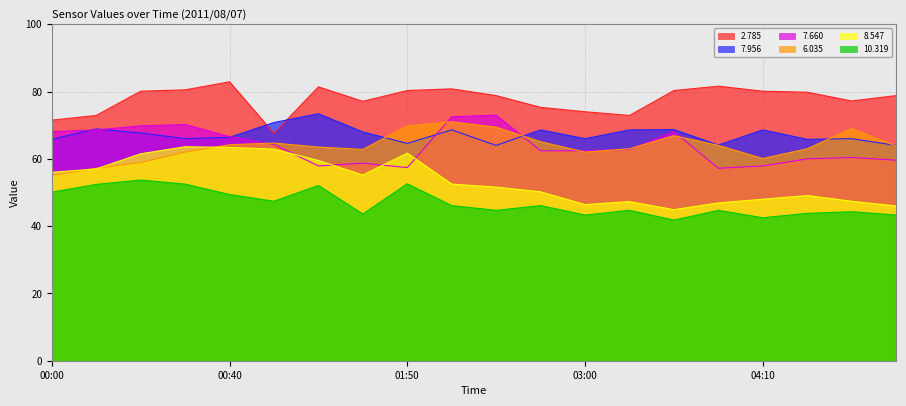

What is the label of the 15th point from the left?

03:30